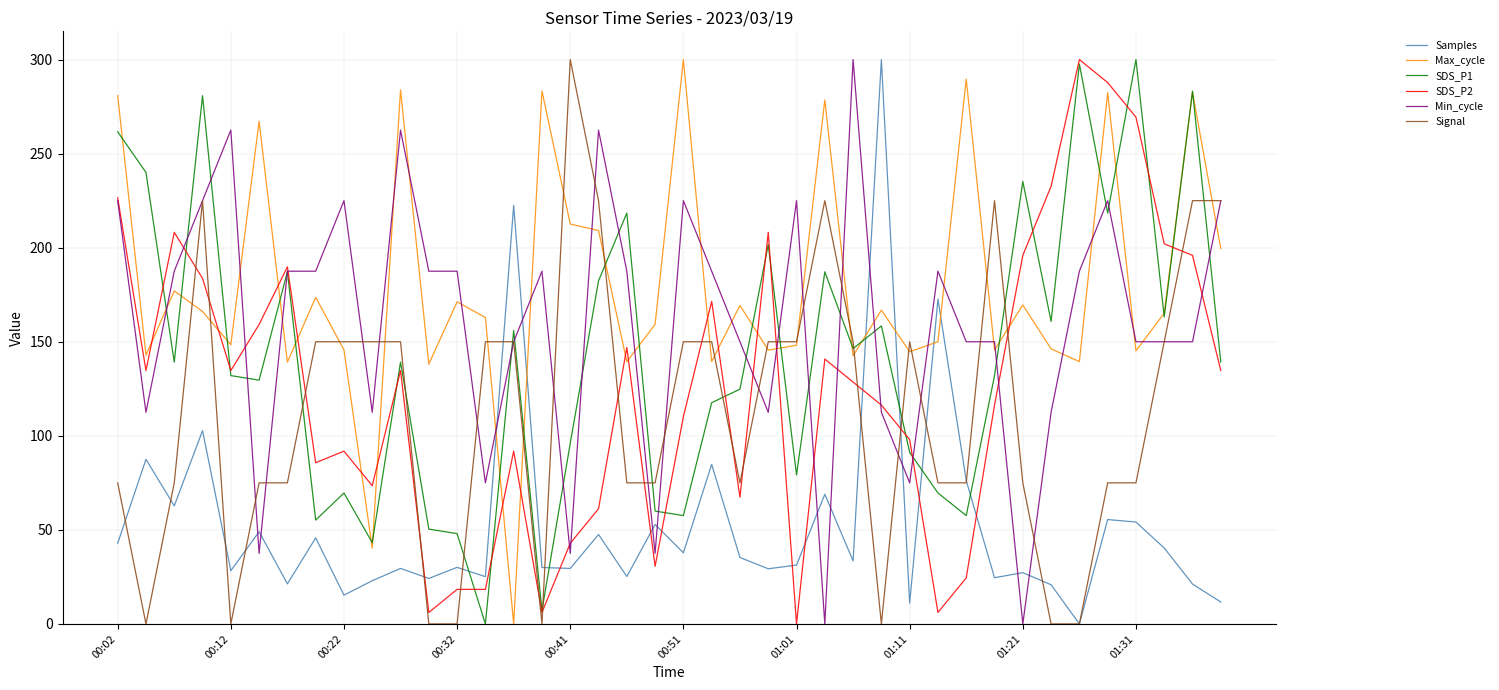

True or false: Max_cycle and Samples cross at least once.

True